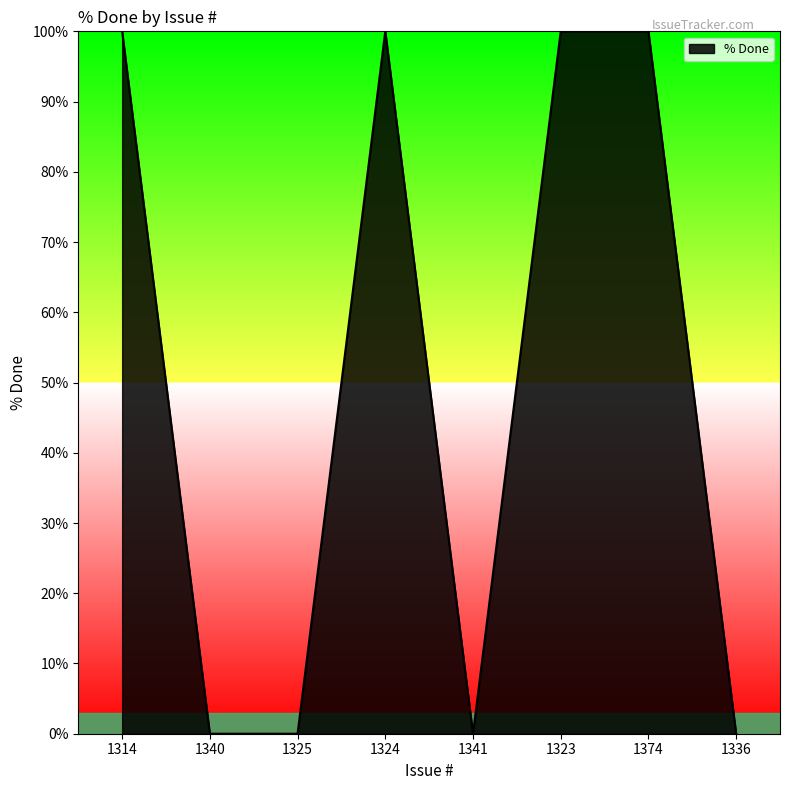

At which category does the data reach its first local peak?

1324